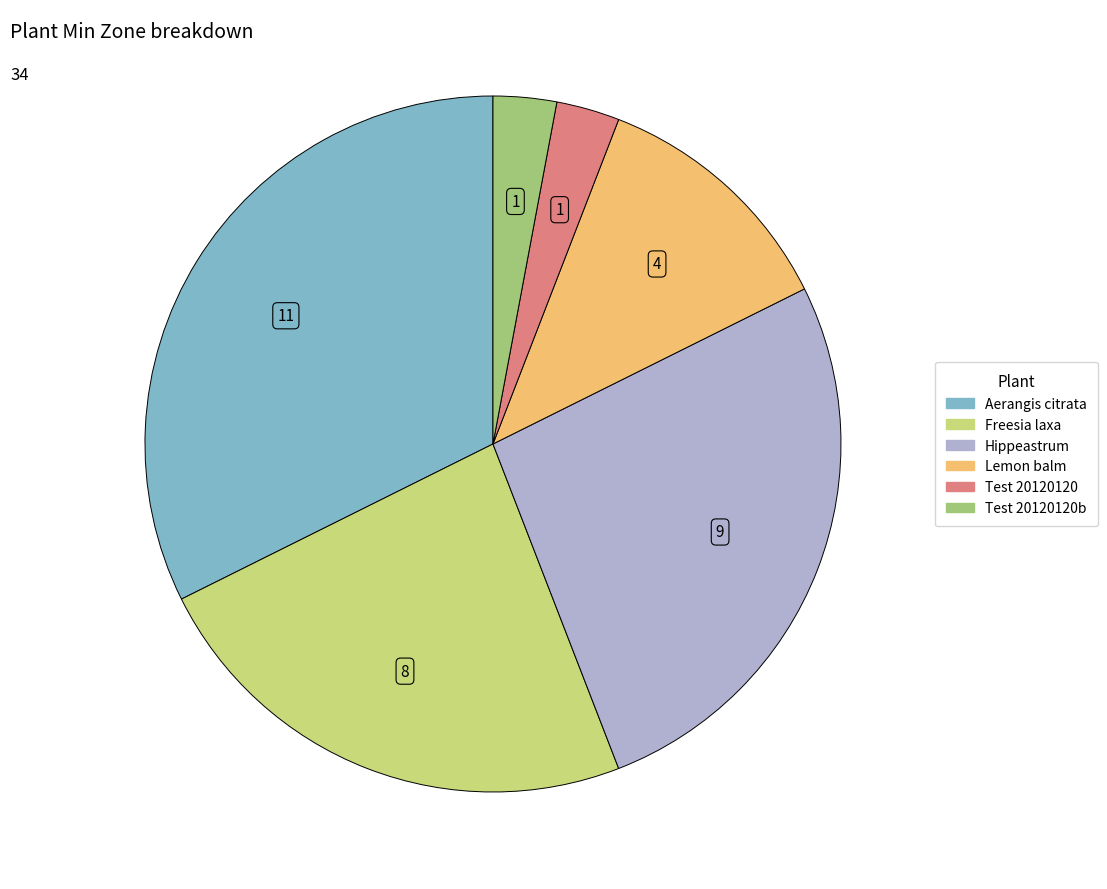

How many segments does this pie chart have?

6